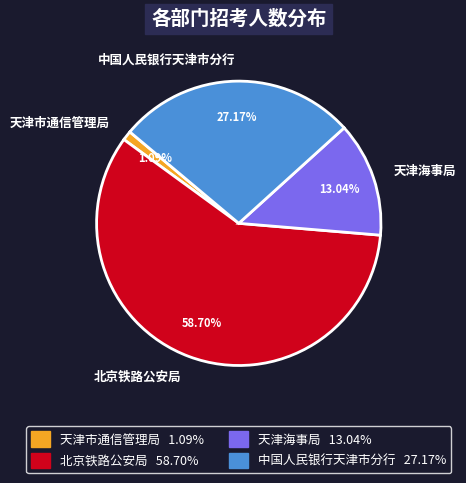

Combined, what portion of the pie is 天津市通信管理局 and 天津海事局?

14.1%